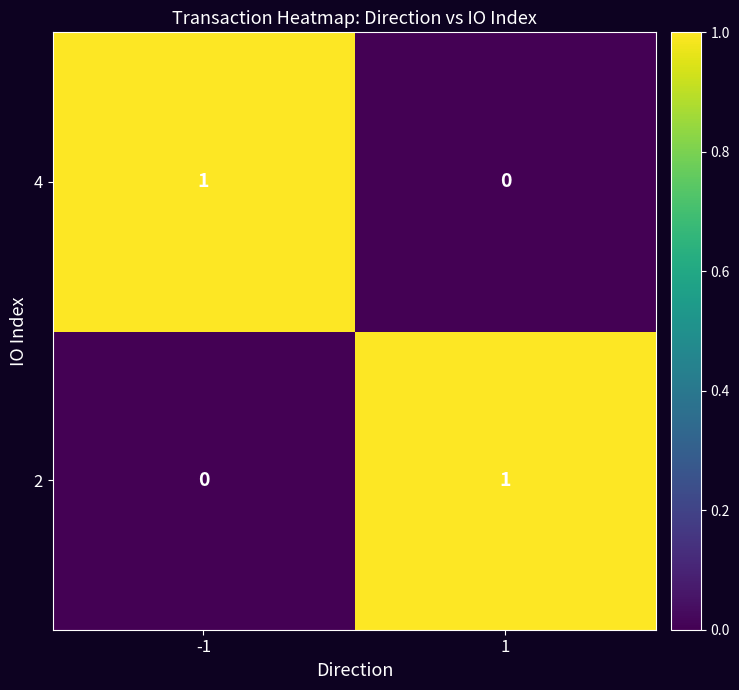

How many series are shown in this chart?

2